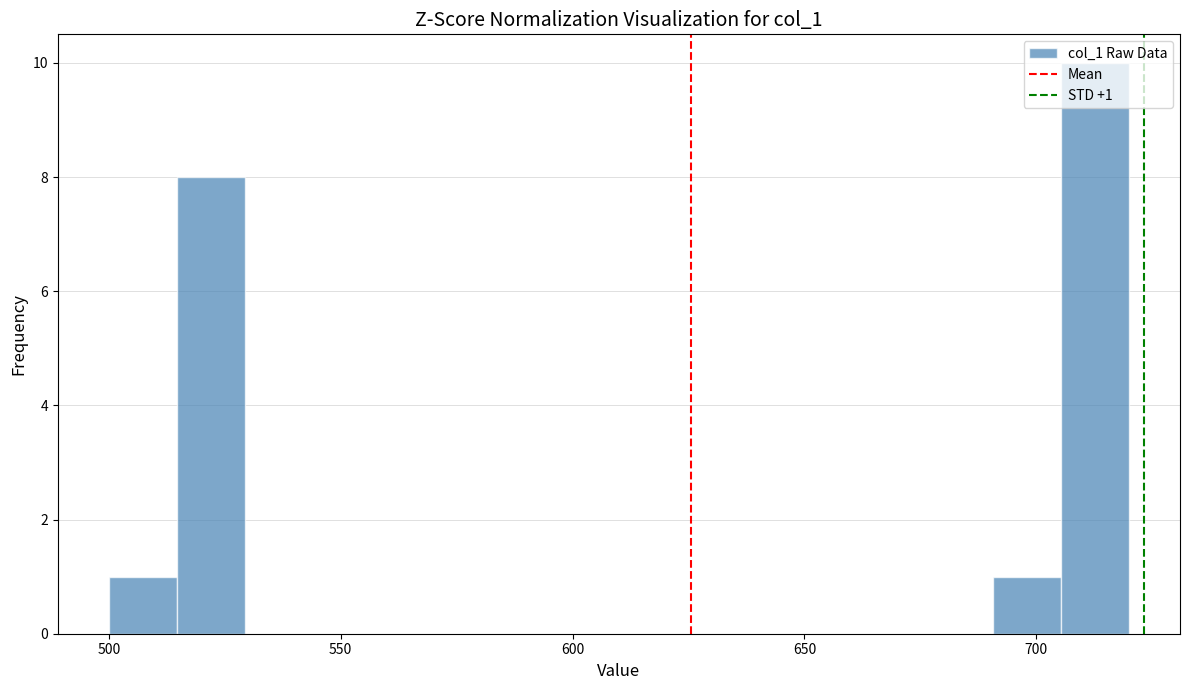

Around what value on the x-axis is the tallest bar? Give the approximate position of its centre, as read against the axis.

715